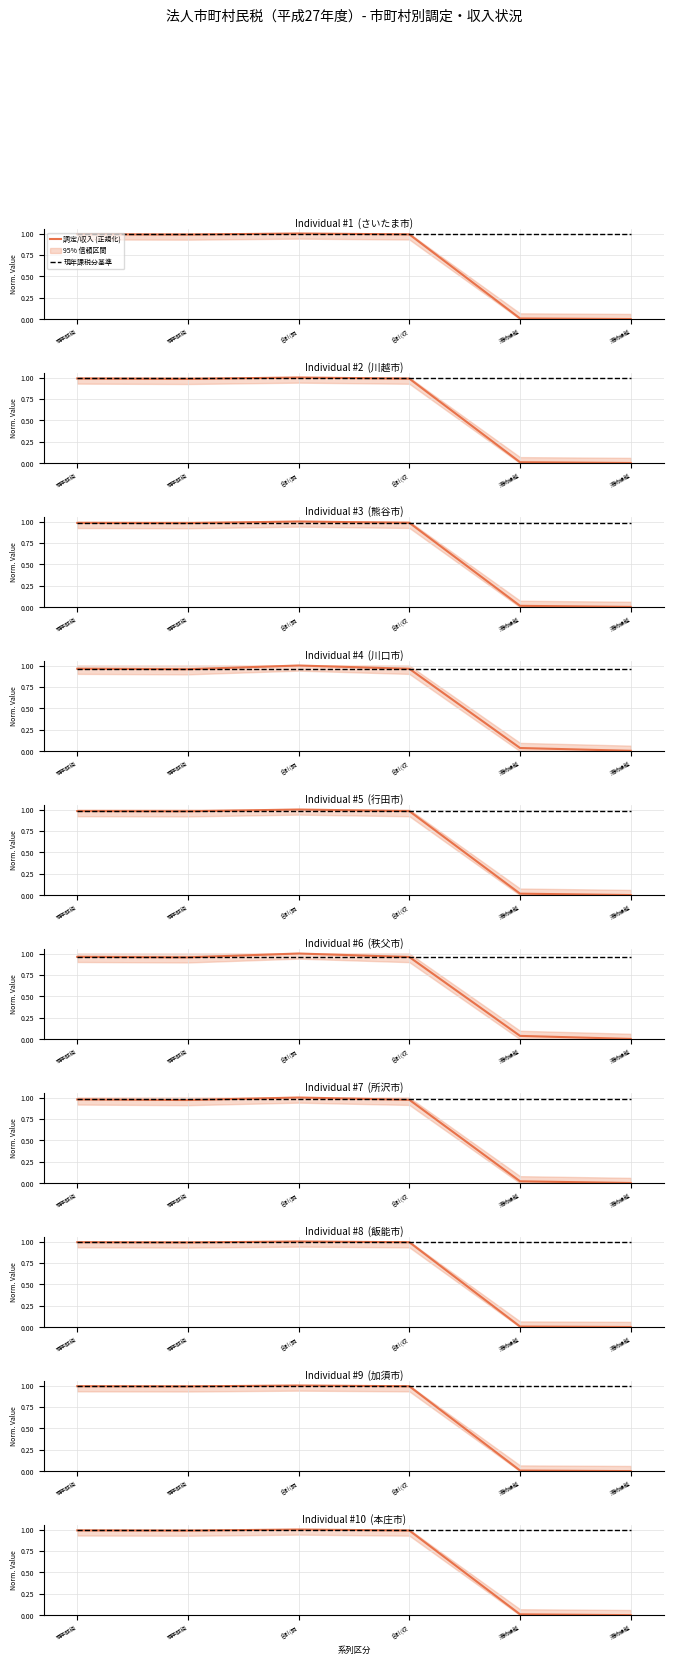

At which label does 調定/収入 (正規化) reach its minimum?

滞納繰越